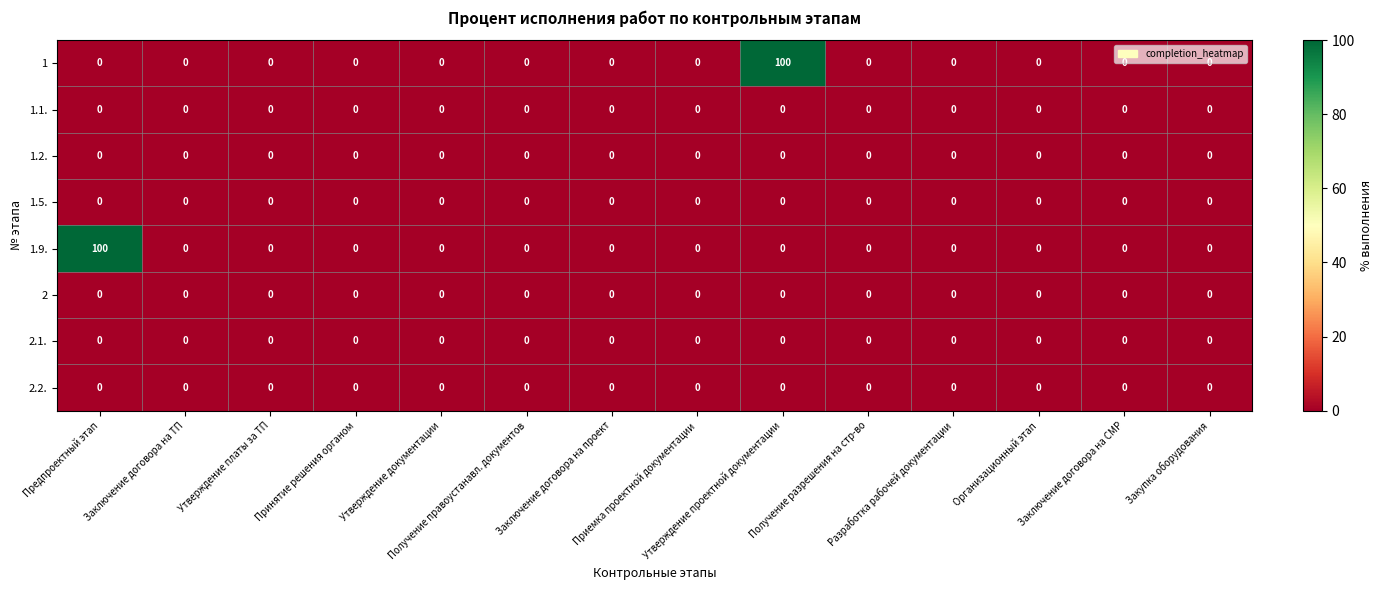

What is the sum of all 1 values?

100